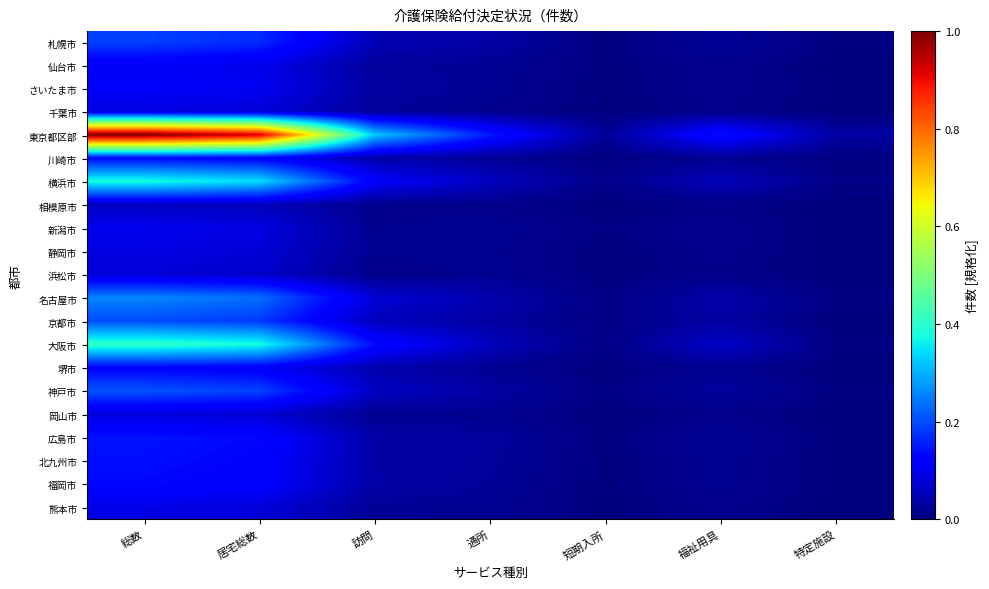

Reading left to right, what are all the values shown in this chart?

札幌市: 総数=0.2	居宅総数=0.2	訪問=0.0	通所=0.0	短期入所=0.0	福祉用具=0.0	特定施設=0.0
仙台市: 総数=0.1	居宅総数=0.1	訪問=0.0	通所=0.0	短期入所=0.0	福祉用具=0.0	特定施設=0.0
さいたま市: 総数=0.1	居宅総数=0.1	訪問=0.0	通所=0.0	短期入所=0.0	福祉用具=0.0	特定施設=0.0
千葉市: 総数=0.1	居宅総数=0.1	訪問=0.0	通所=0.0	短期入所=0.0	福祉用具=0.0	特定施設=0.0
東京都区部: 総数=1.0	居宅総数=0.9	訪問=0.3	通所=0.2	短期入所=0.0	福祉用具=0.1	特定施設=0.0
川崎市: 総数=0.1	居宅総数=0.1	訪問=0.0	通所=0.0	短期入所=0.0	福祉用具=0.0	特定施設=0.0
横浜市: 総数=0.4	居宅総数=0.3	訪問=0.1	通所=0.1	短期入所=0.0	福祉用具=0.1	特定施設=0.0
相模原市: 総数=0.1	居宅総数=0.1	訪問=0.0	通所=0.0	短期入所=0.0	福祉用具=0.0	特定施設=0.0
新潟市: 総数=0.1	居宅総数=0.1	訪問=0.0	通所=0.0	短期入所=0.0	福祉用具=0.0	特定施設=0.0
静岡市: 総数=0.1	居宅総数=0.1	訪問=0.0	通所=0.0	短期入所=0.0	福祉用具=0.0	特定施設=0.0
浜松市: 総数=0.1	居宅総数=0.1	訪問=0.0	通所=0.0	短期入所=0.0	福祉用具=0.0	特定施設=0.0
名古屋市: 総数=0.3	居宅総数=0.2	訪問=0.1	通所=0.0	短期入所=0.0	福祉用具=0.0	特定施設=0.0
京都市: 総数=0.2	居宅総数=0.2	訪問=0.1	通所=0.0	短期入所=0.0	福祉用具=0.0	特定施設=0.0
大阪市: 総数=0.4	居宅総数=0.4	訪問=0.1	通所=0.1	短期入所=0.0	福祉用具=0.1	特定施設=0.0
堺市: 総数=0.1	居宅総数=0.1	訪問=0.0	通所=0.0	短期入所=0.0	福祉用具=0.0	特定施設=0.0
神戸市: 総数=0.2	居宅総数=0.2	訪問=0.1	通所=0.0	短期入所=0.0	福祉用具=0.0	特定施設=0.0
岡山市: 総数=0.1	居宅総数=0.1	訪問=0.0	通所=0.0	短期入所=0.0	福祉用具=0.0	特定施設=0.0
広島市: 総数=0.1	居宅総数=0.1	訪問=0.0	通所=0.0	短期入所=0.0	福祉用具=0.0	特定施設=0.0
北九州市: 総数=0.1	居宅総数=0.1	訪問=0.0	通所=0.0	短期入所=0.0	福祉用具=0.0	特定施設=0.0
福岡市: 総数=0.1	居宅総数=0.1	訪問=0.0	通所=0.0	短期入所=0.0	福祉用具=0.0	特定施設=0.0
熊本市: 総数=0.1	居宅総数=0.1	訪問=0.0	通所=0.0	短期入所=0.0	福祉用具=0.0	特定施設=0.0